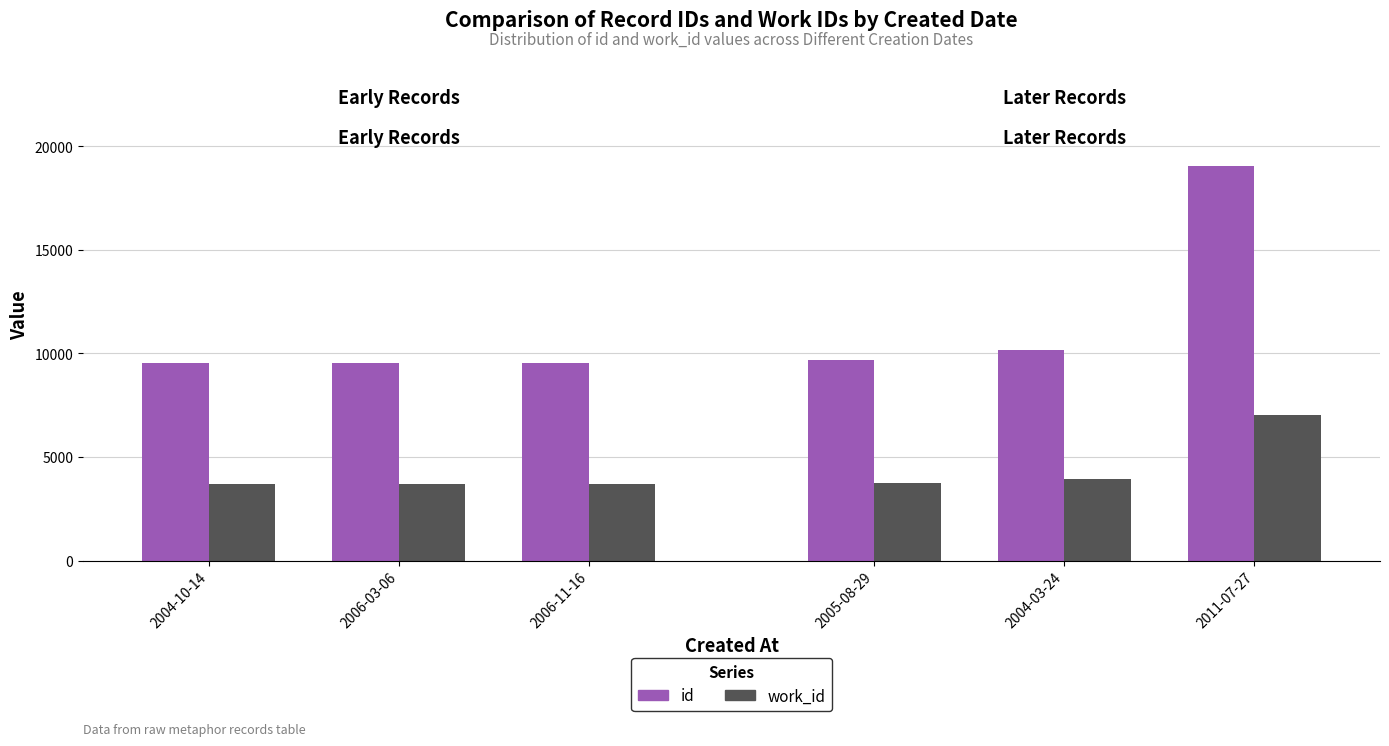

Read the id value at 2006-11-16, to the nearest 5.

9555